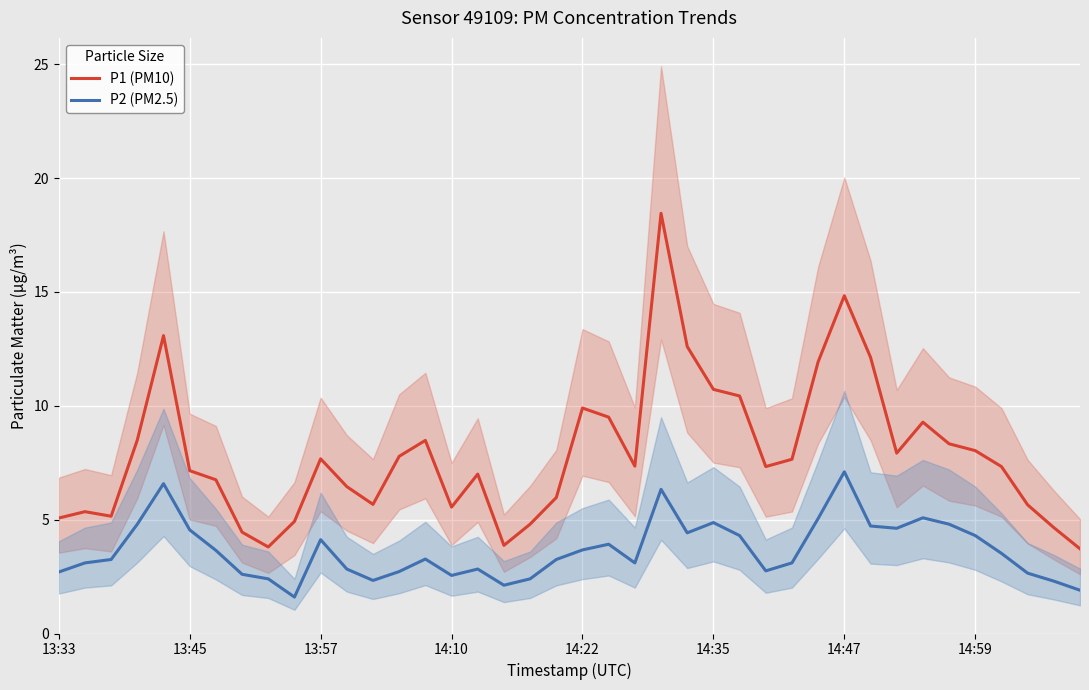

What is the lowest value of the P1 (PM10) series?

3.7